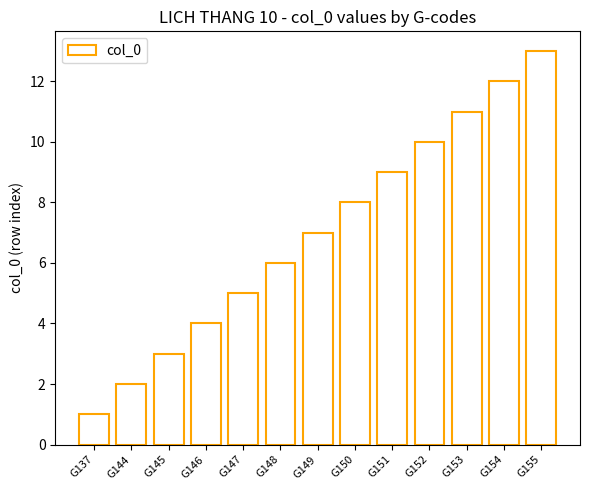

What is the sum of all values?

91